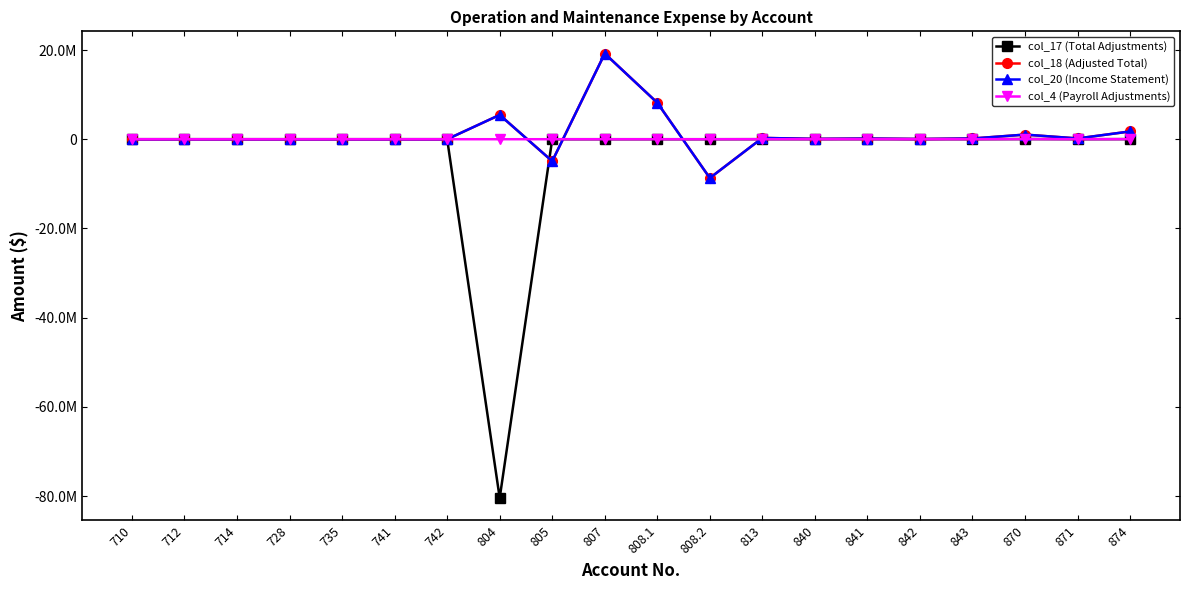

Does the chart have visible grid lines?

No